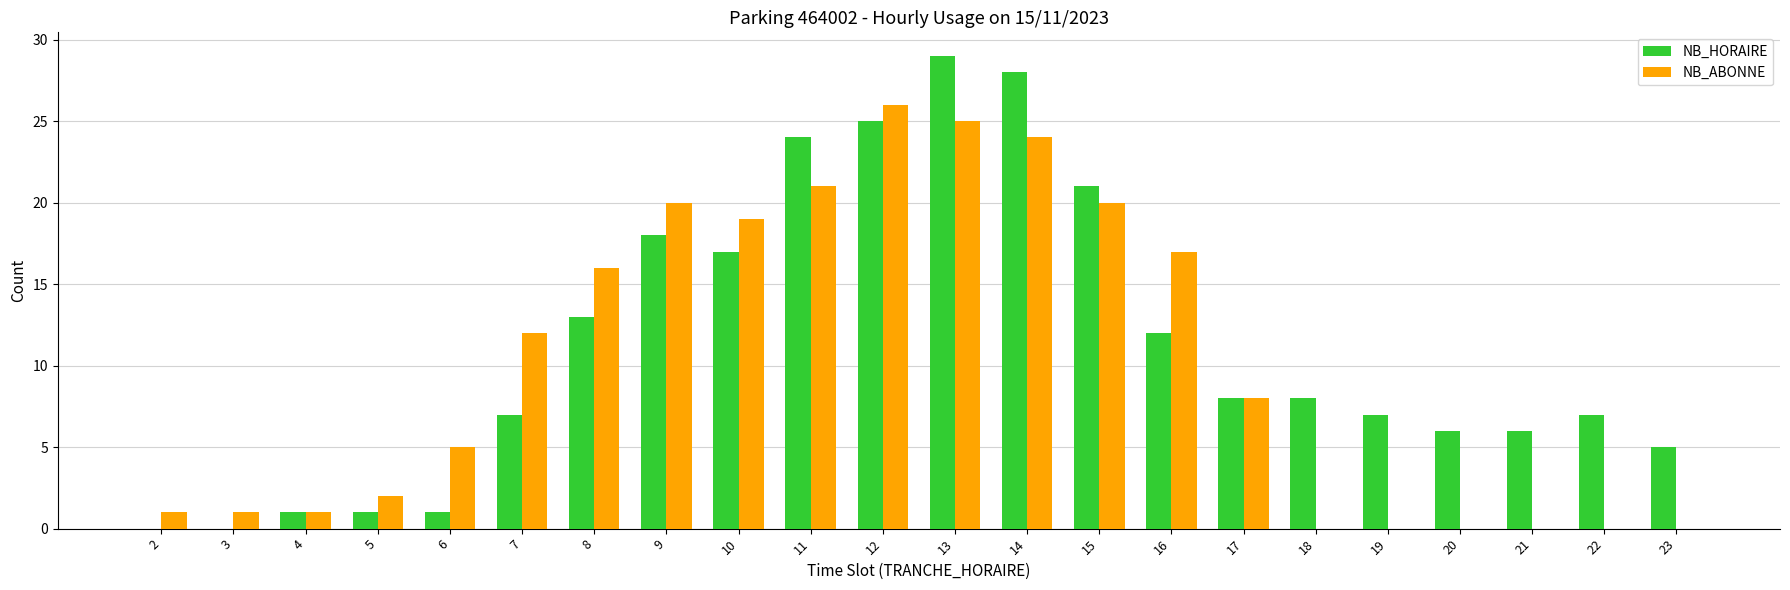

Reading left to right, list all the values displayed in this chart.

NB_HORAIRE: 2=0	3=0	4=1	5=1	6=1	7=7	8=13	9=18	10=17	11=24	12=25	13=29	14=28	15=21	16=12	17=8	18=8	19=7	20=6	21=6	22=7	23=5
NB_ABONNE: 2=1	3=1	4=1	5=2	6=5	7=12	8=16	9=20	10=19	11=21	12=26	13=25	14=24	15=20	16=17	17=8	18=0	19=0	20=0	21=0	22=0	23=0